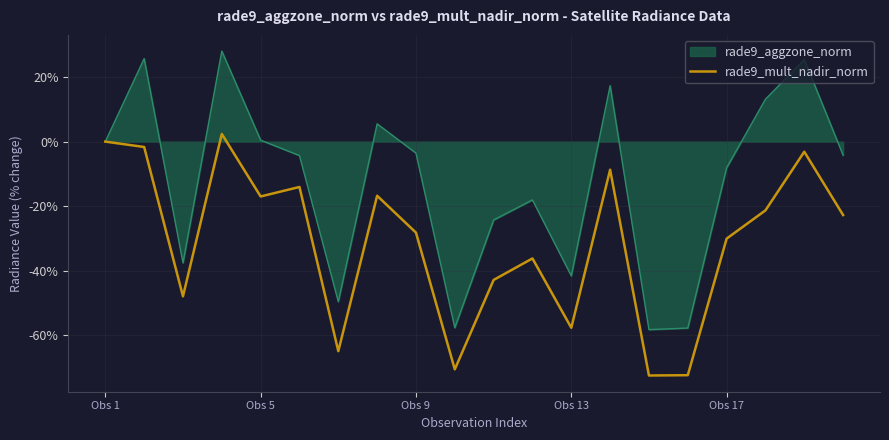

List the series in order of their peak value, highest first.

rade9_aggzone_norm, rade9_mult_nadir_norm